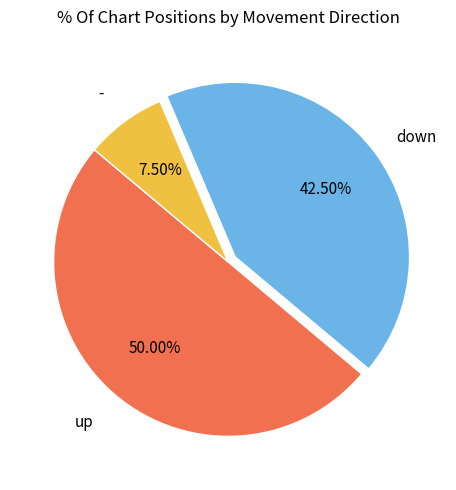

Rank the categories by value from lowest to highest.

-, down, up